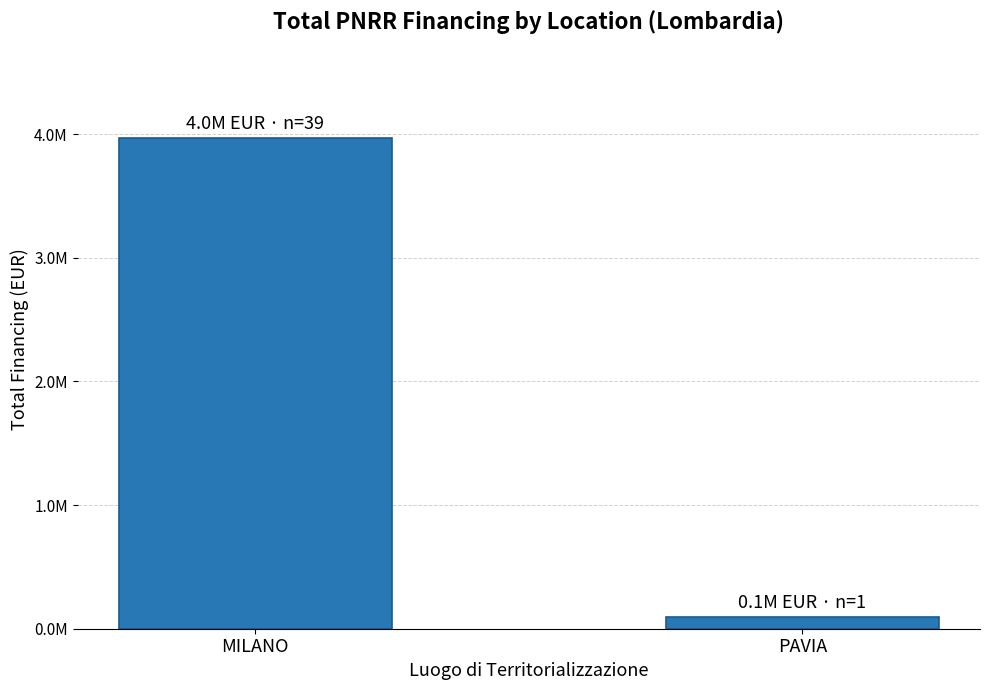

What is the value of the 2nd bar from the left?

96064